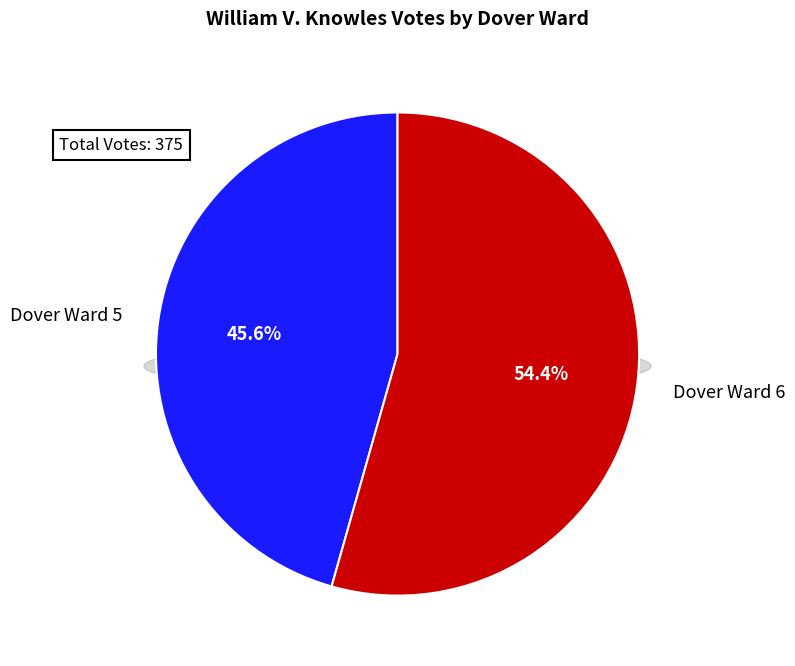

To the nearest percent, what is the difference between the largest and smallest slice percentages?

9%